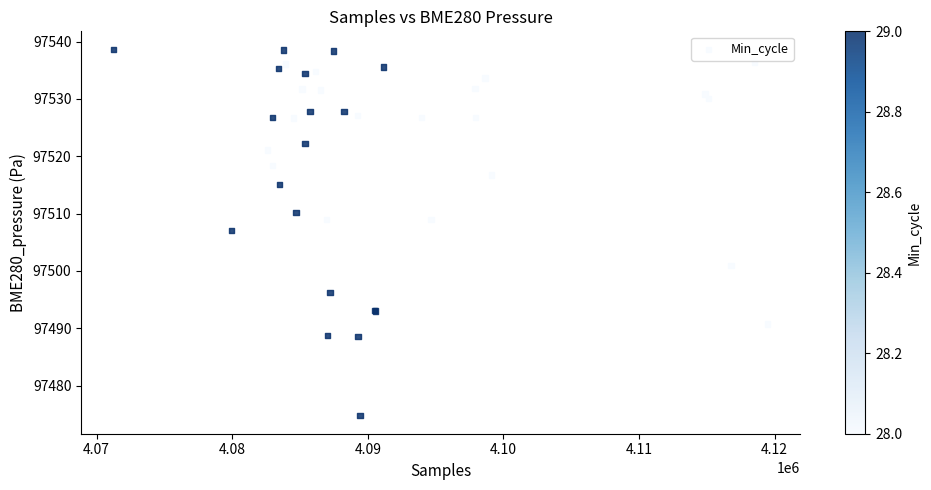

What Y value in the scatter plot is closest to 97506?

97507.0